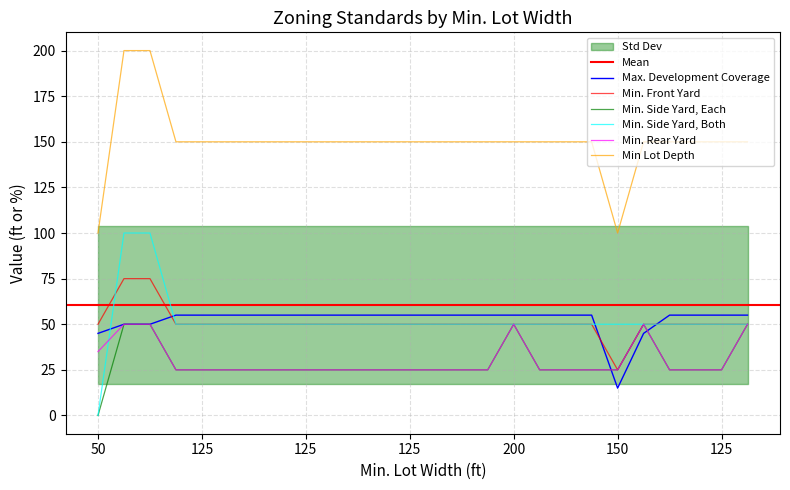

The value of Min. Side Yard, Both at 125 is 16. True or false?

False